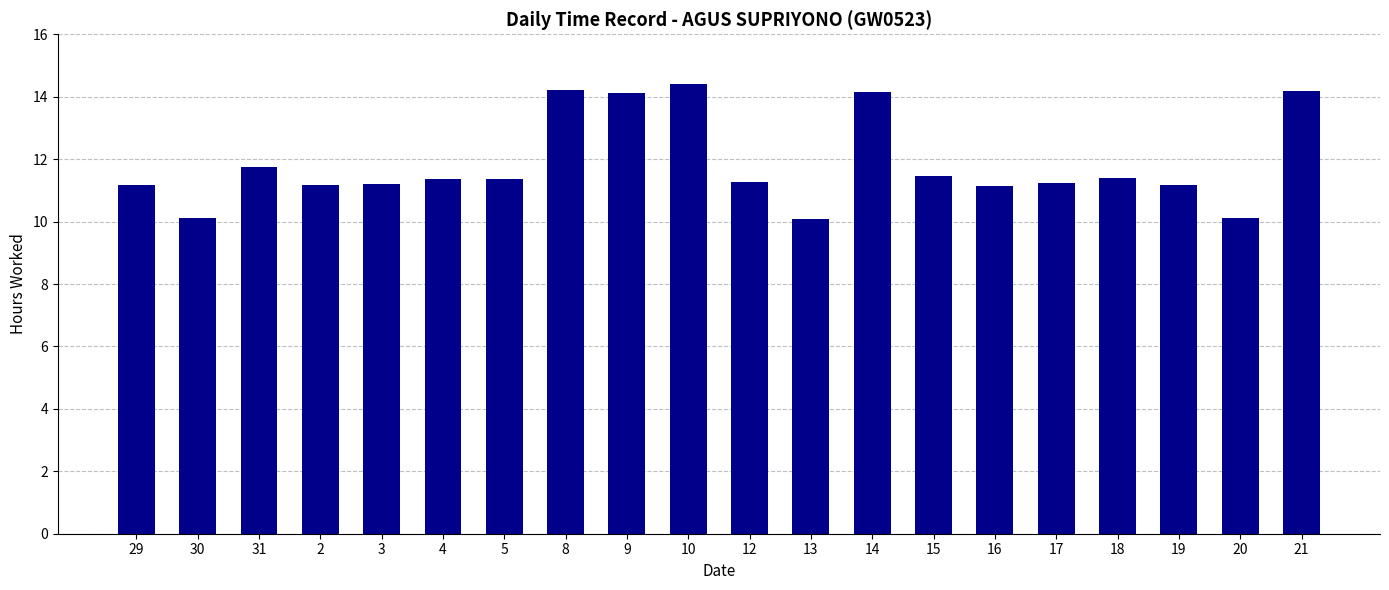

What is the label of the 15th bar from the right?

4